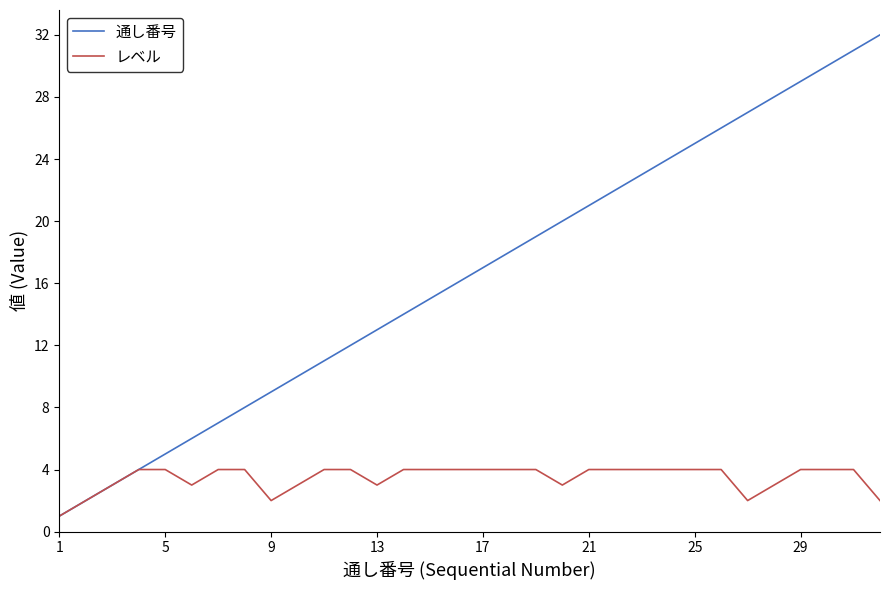

Which series has the largest total across all categories?

通し番号